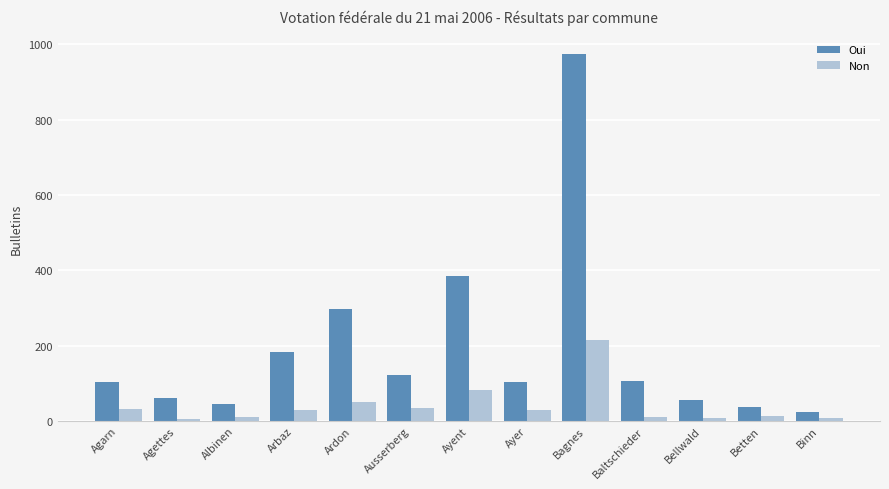

What are all the series names shown in the legend?

Oui, Non